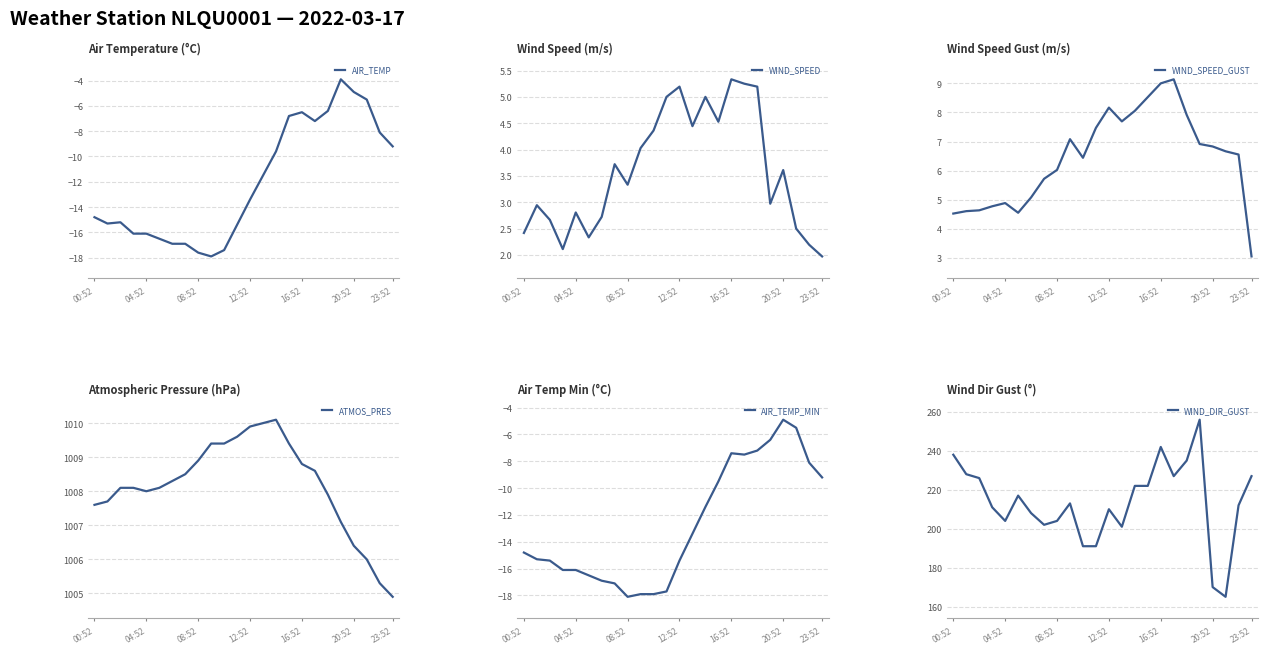

What is the difference between the maximum and minimum values in the WIND_SPEED series?

3.4